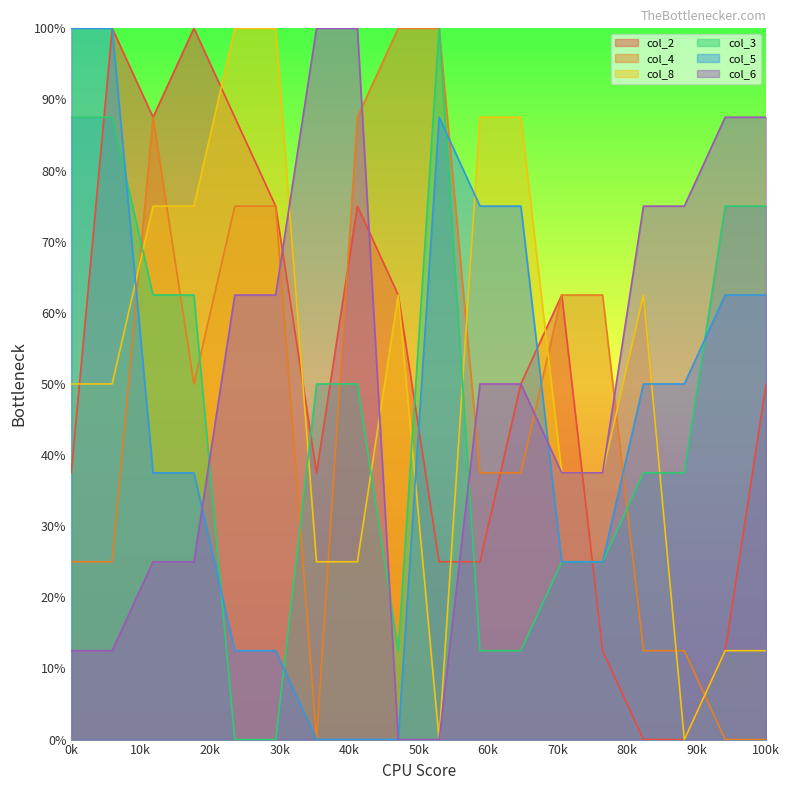

How many intersections are there between col_2 and col_6?

12